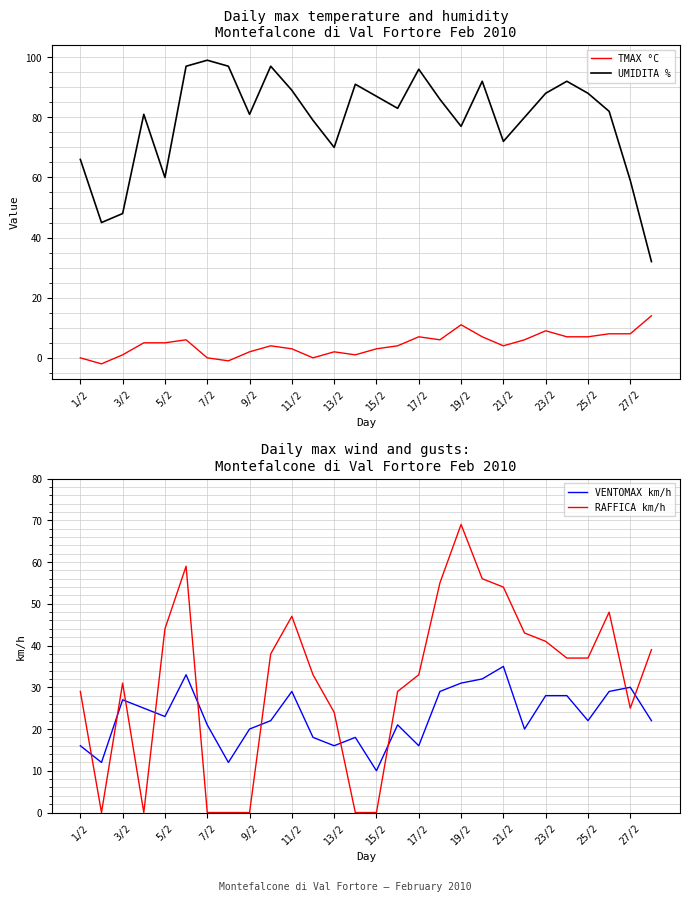

Which series has the widest spread of values?

RAFFICA km/h